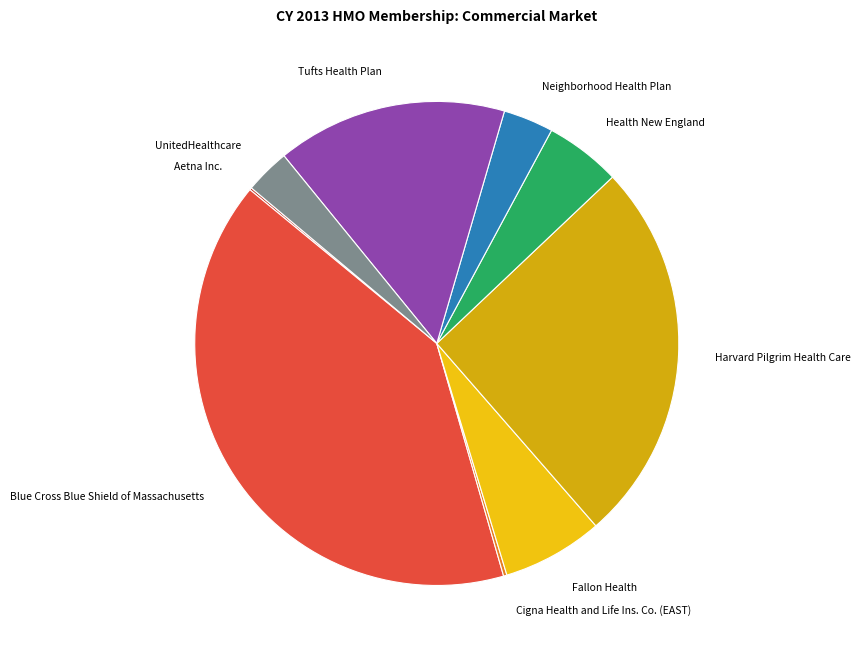

The Tufts Health Plan slice represents 23% of the pie. True or false?

False